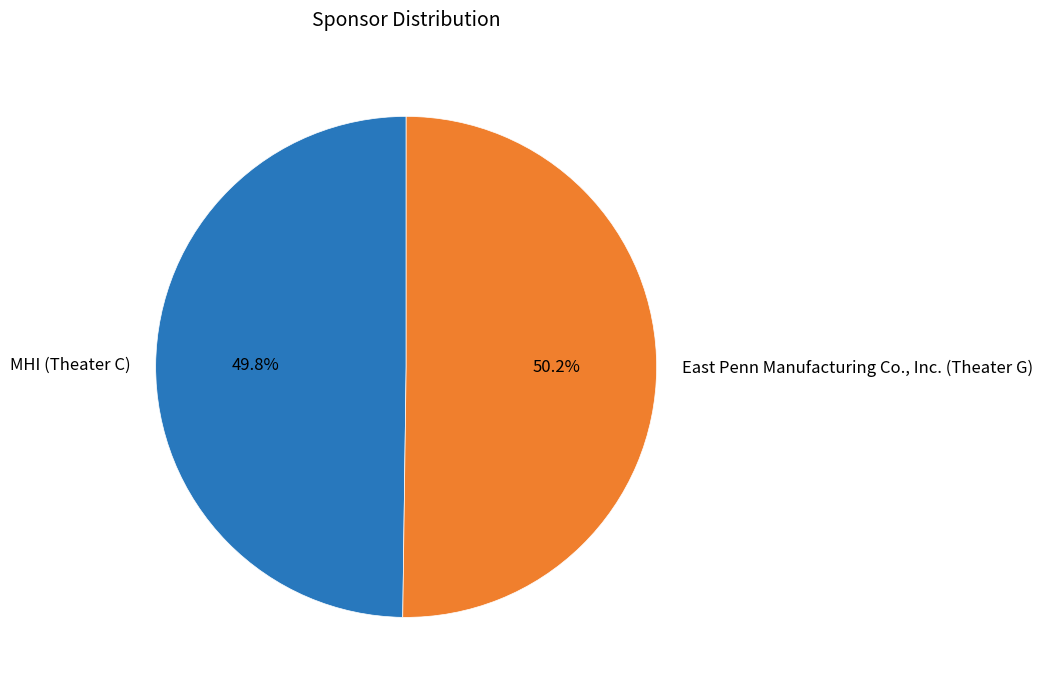

Is the sum of MHI (Theater C) and East Penn Manufacturing Co., Inc. (Theater G) greater than half?

Yes